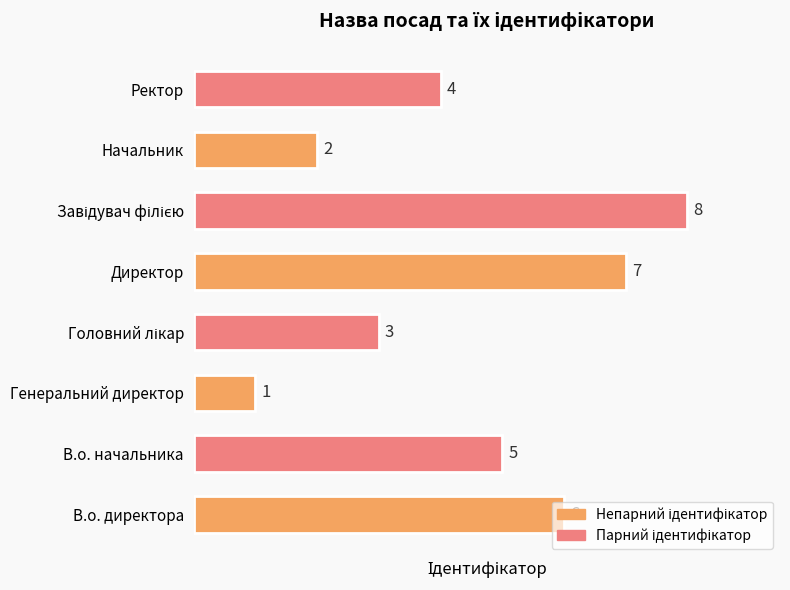

Which category has the lowest value across all series?

Генеральний директор